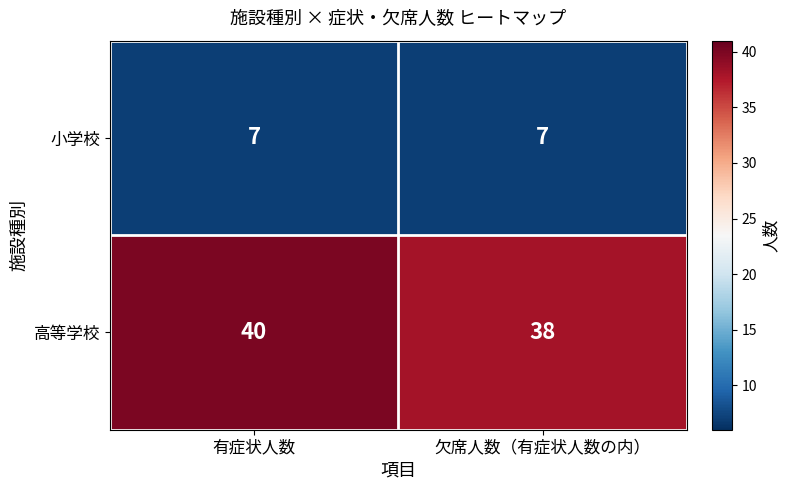

Rank the categories by 高等学校 value from lowest to highest.

欠席人数（有症状人数の内）, 有症状人数